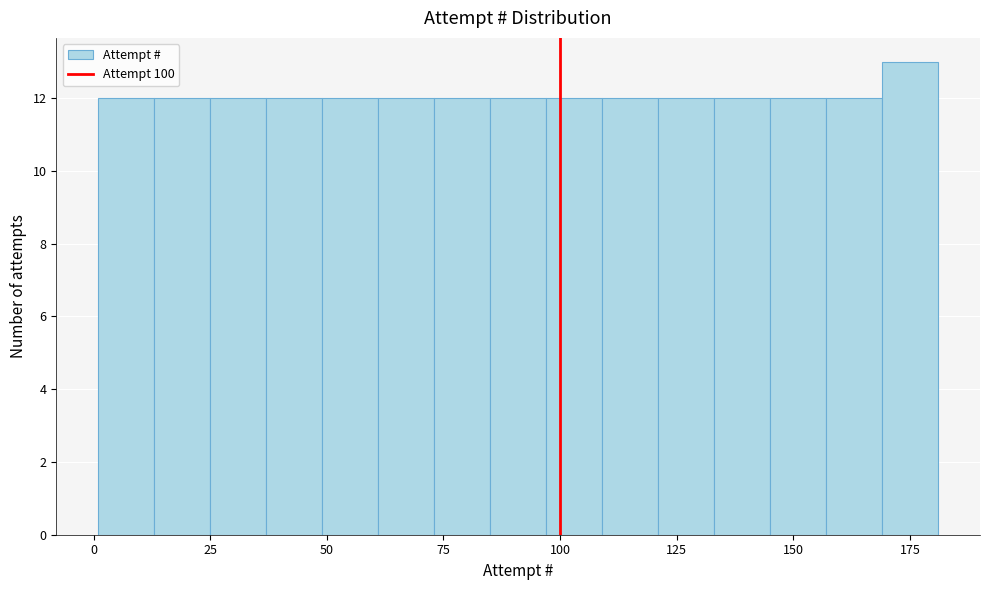

Read against the x-axis, roughly where is the centre of the tallest bar?

175